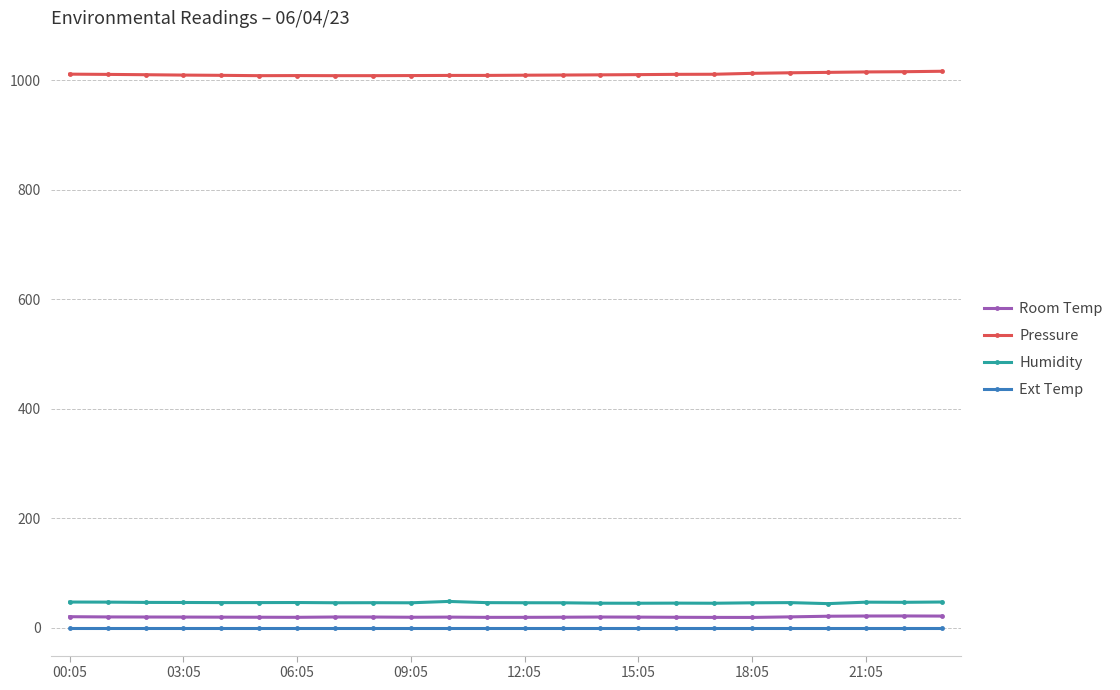

What are all the series names shown in the legend?

Room Temp, Pressure, Humidity, Ext Temp